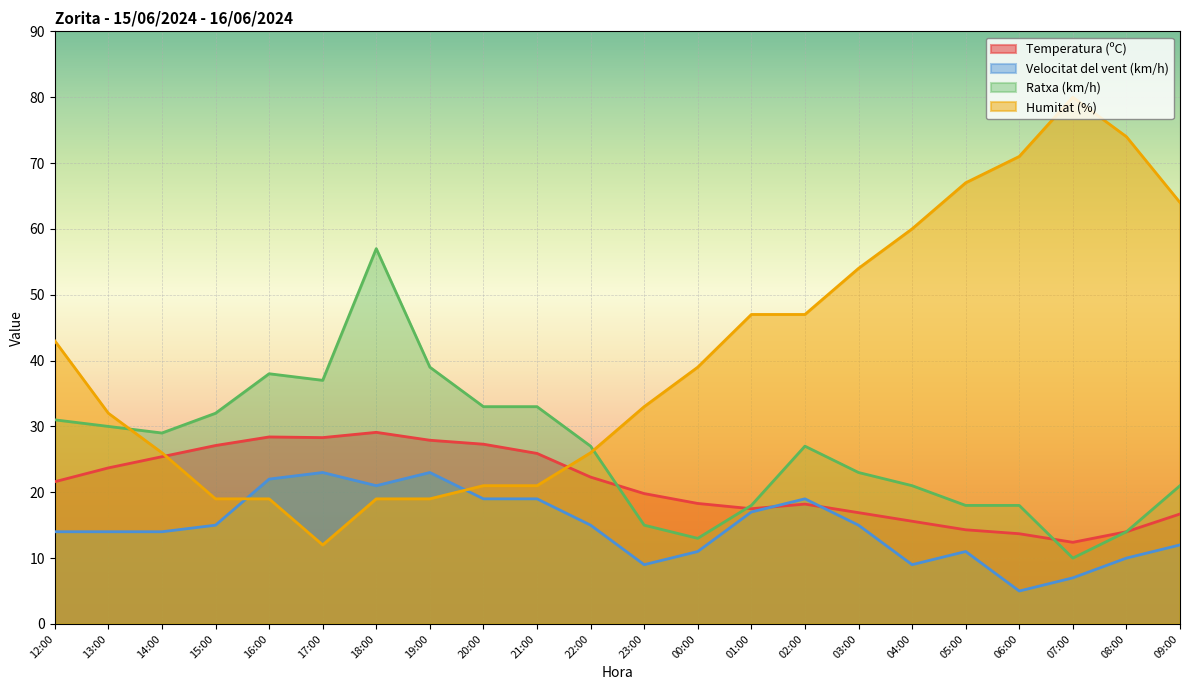

What are all the series names shown in the legend?

Temperatura (ºC), Velocitat del vent (km/h), Ratxa (km/h), Humitat (%)